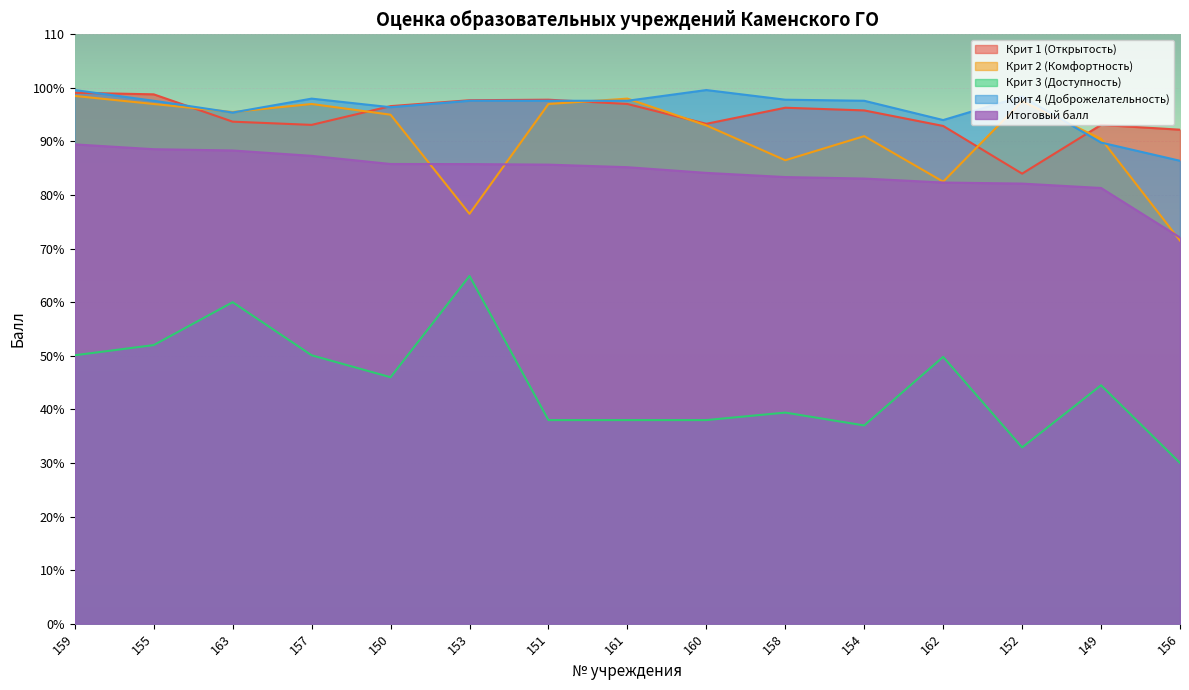

Does the chart display data point markers on the line(s)?

No